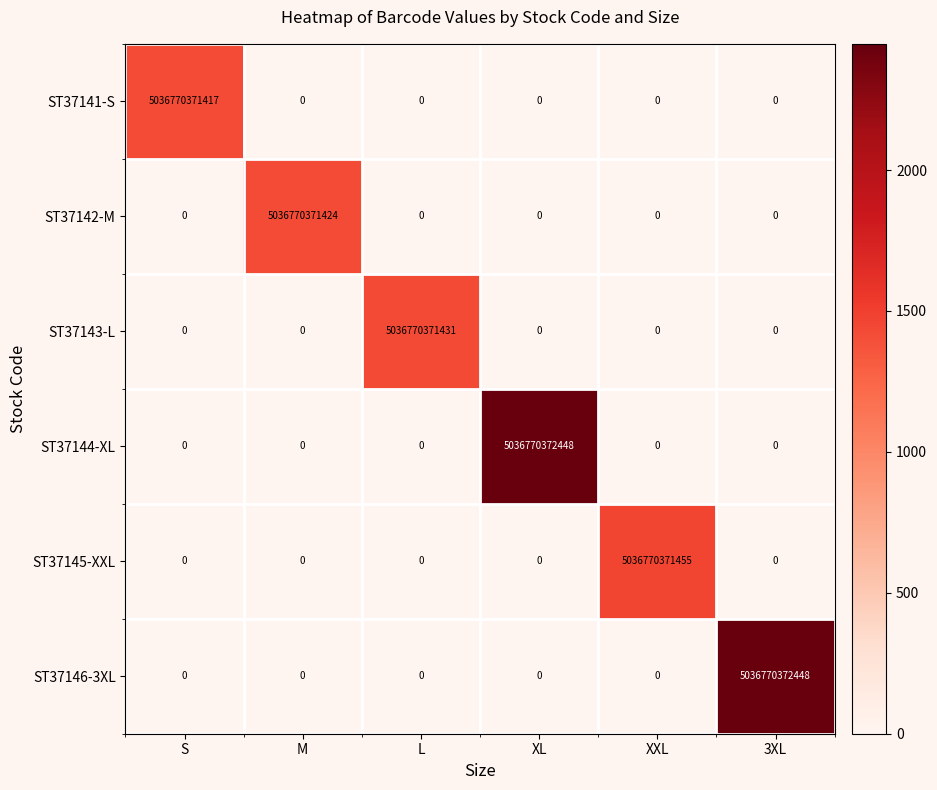

At how many categories does at least one series exceed 1567011849707?

6